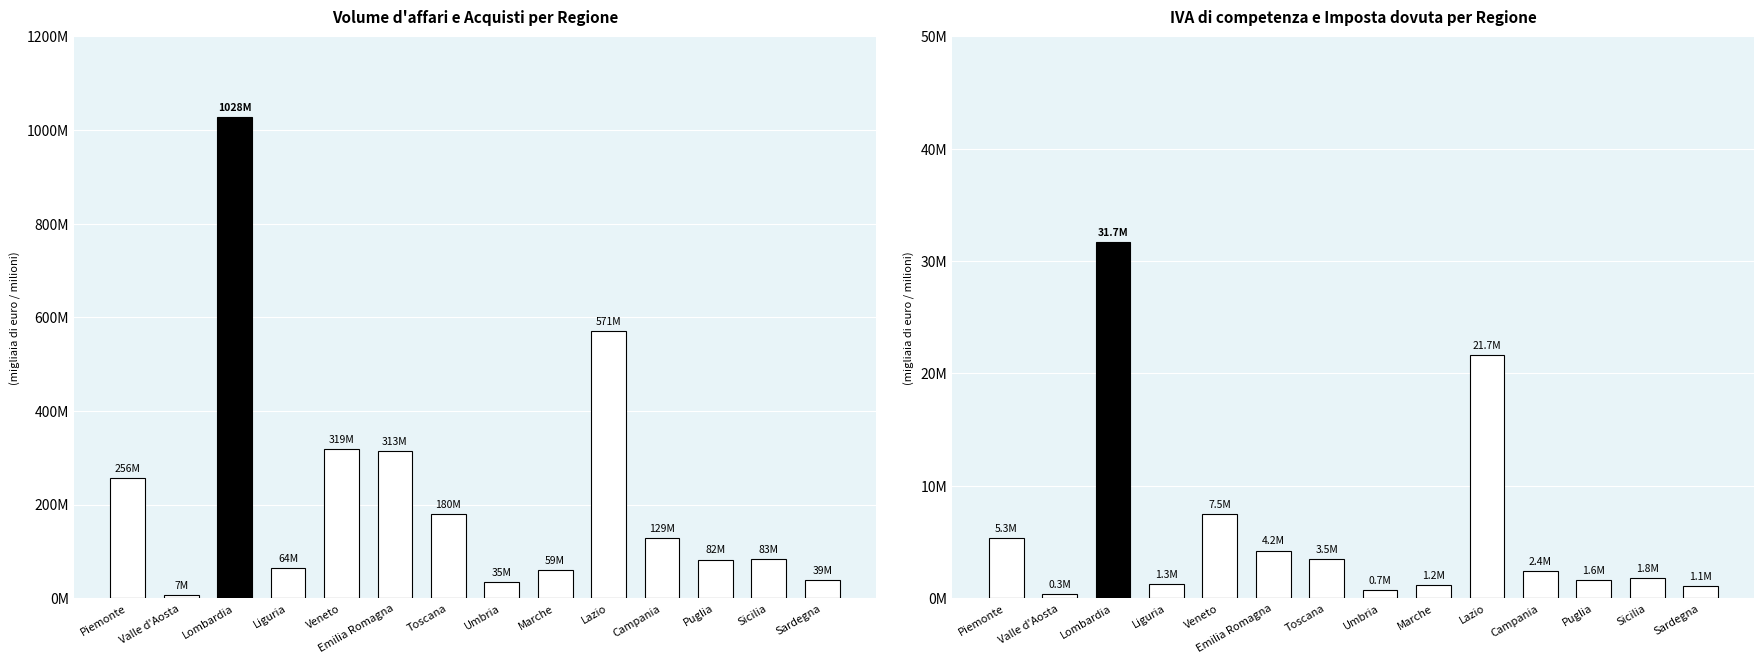

What position from the left is Umbria?

8